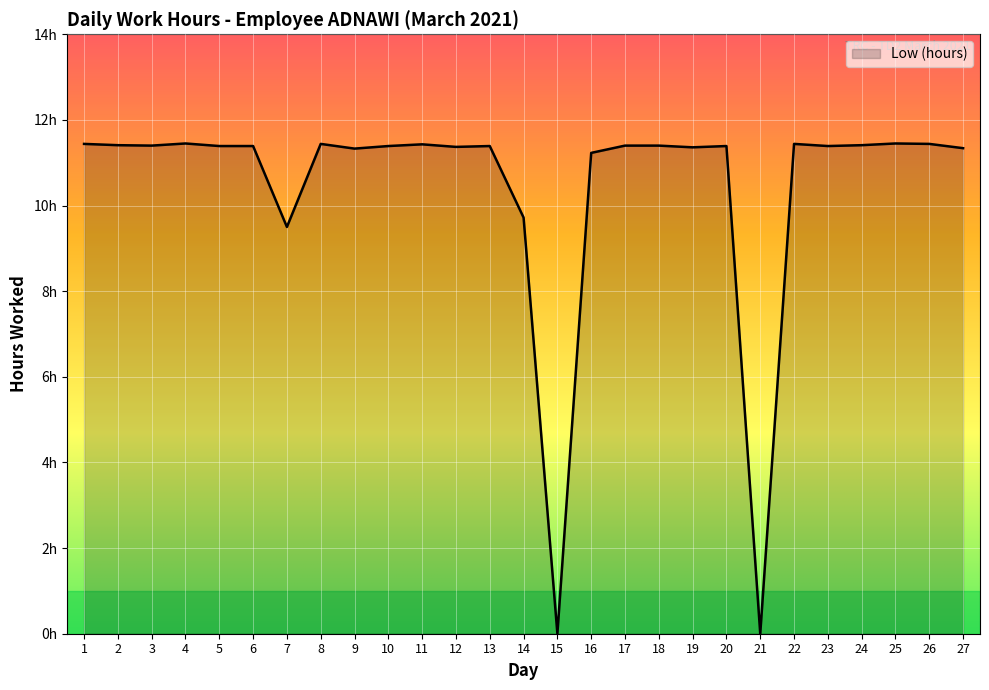

How many lines are shown in the chart?

1